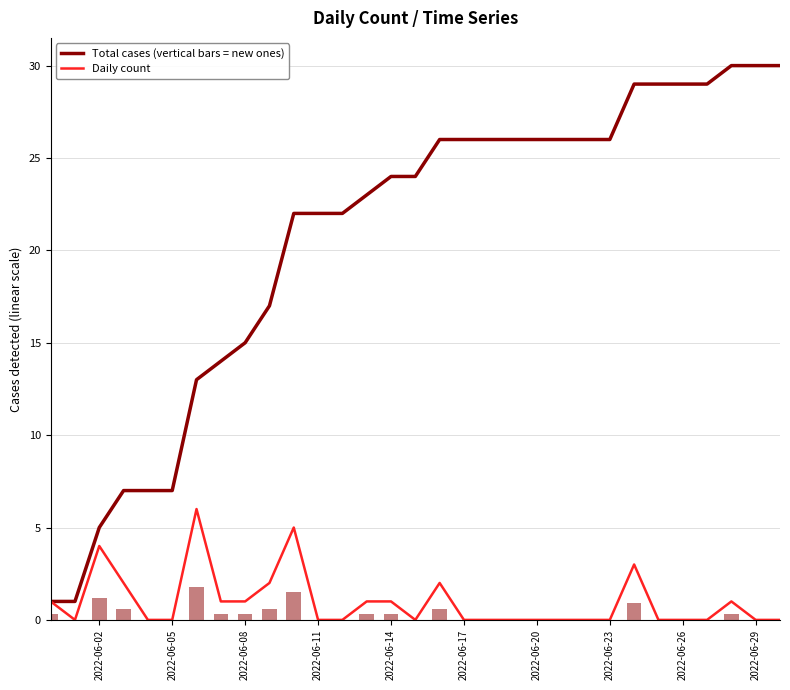

True or false: Daily count has a value of -3 at 2022-06-05.

False